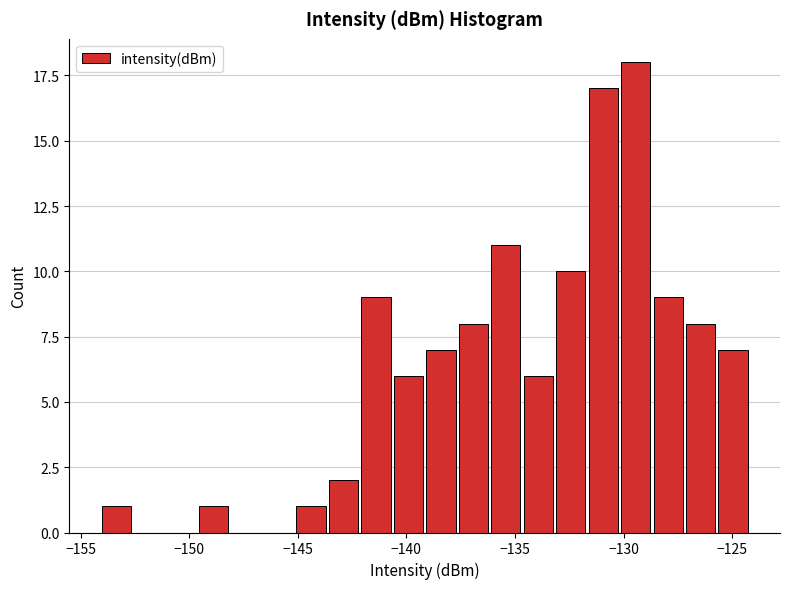

Around what value on the x-axis is the tallest bar? Give the approximate position of its centre, as read against the axis.

-129.5